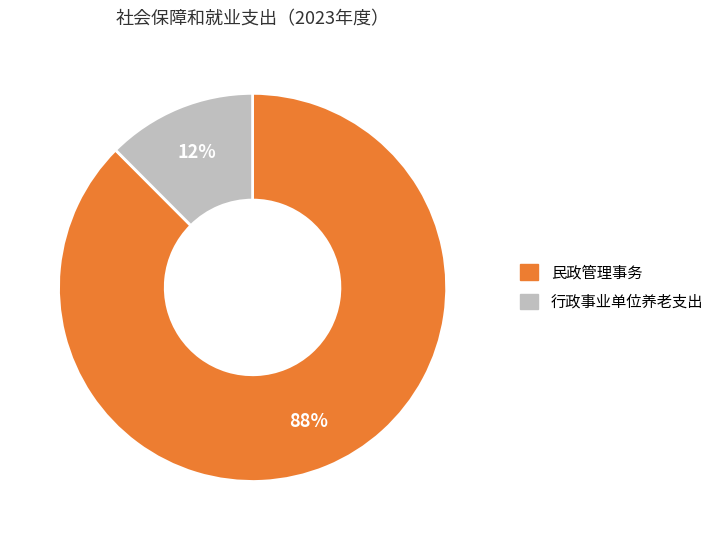

Between 行政事业单位养老支出 and 民政管理事务, which is larger?

民政管理事务